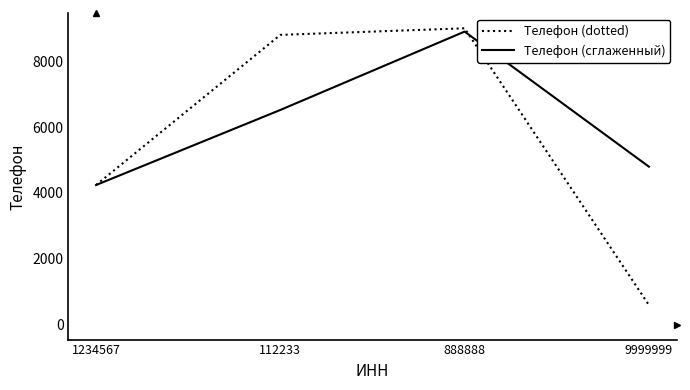

The Телефон (сглаженный) series shows 4800 at 9999999. True or false?

True